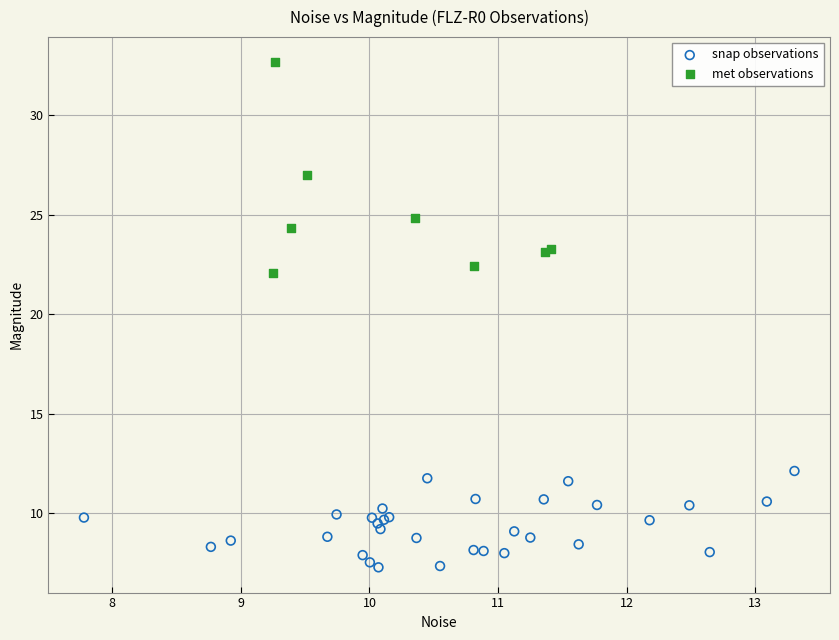

Which series has the widest spread of Y values?

met observations